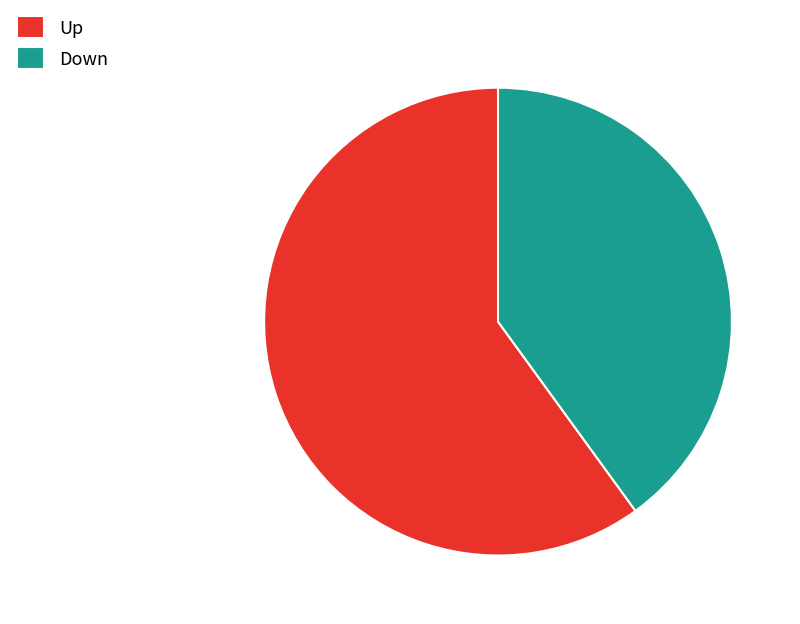

Which category accounts for the majority?

Up